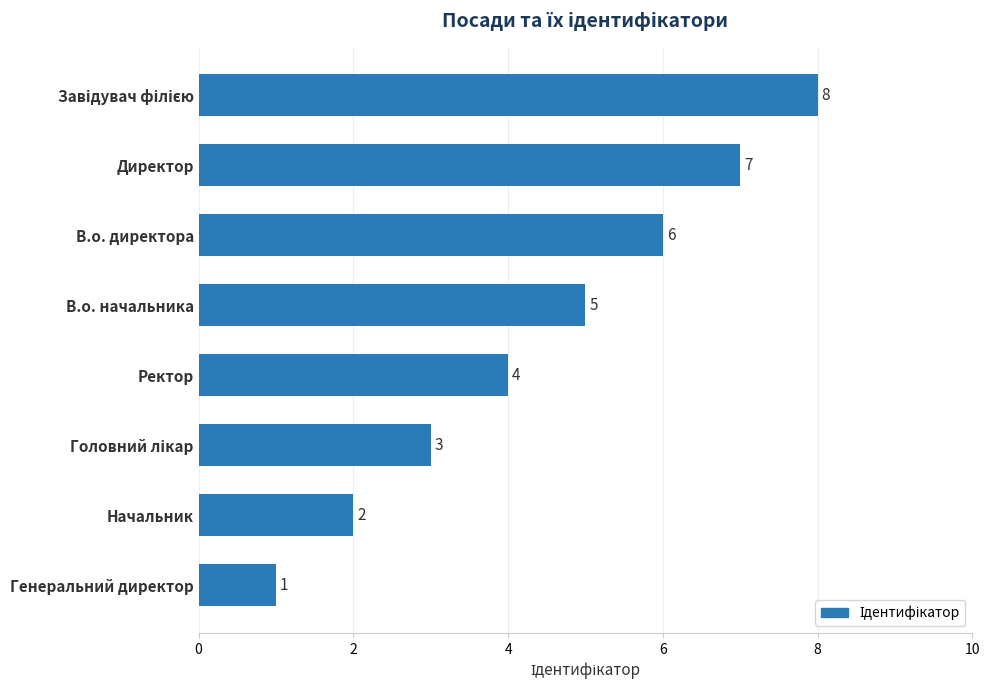

At which label is the value closest to 4?

Ректор